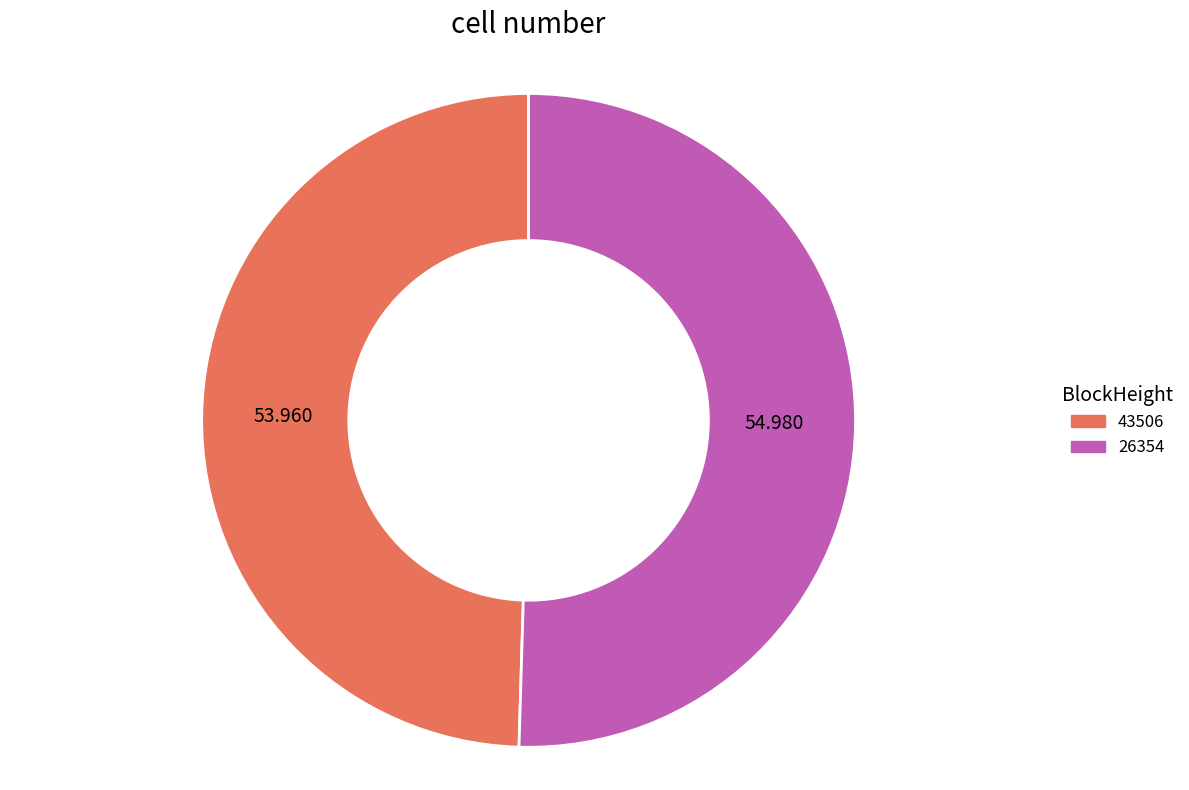

Does any single category account for the majority?

Yes